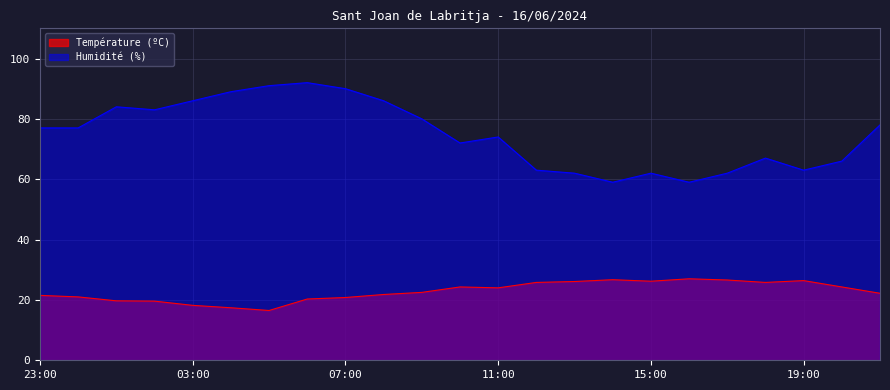

Reading left to right, list all the values displayed in this chart.

Température (ºC): 23:00=21.5	00:00=21.0	01:00=19.7	02:00=19.6	03:00=18.2	04:00=17.4	05:00=16.5	06:00=20.3	07:00=20.8	08:00=21.8	09:00=22.5	10:00=24.3	11:00=24.0	12:00=25.8	13:00=26.1	14:00=26.7	15:00=26.2	16:00=27.0	17:00=26.6	18:00=25.8	19:00=26.4	20:00=24.3	21:00=22.2
Humidité (%): 23:00=77.0	00:00=77.0	01:00=84.0	02:00=83.0	03:00=86.0	04:00=89.0	05:00=91.0	06:00=92.0	07:00=90.0	08:00=86.0	09:00=80.0	10:00=72.0	11:00=74.0	12:00=63.0	13:00=62.0	14:00=59.0	15:00=62.0	16:00=59.0	17:00=62.0	18:00=67.0	19:00=63.0	20:00=66.0	21:00=78.0